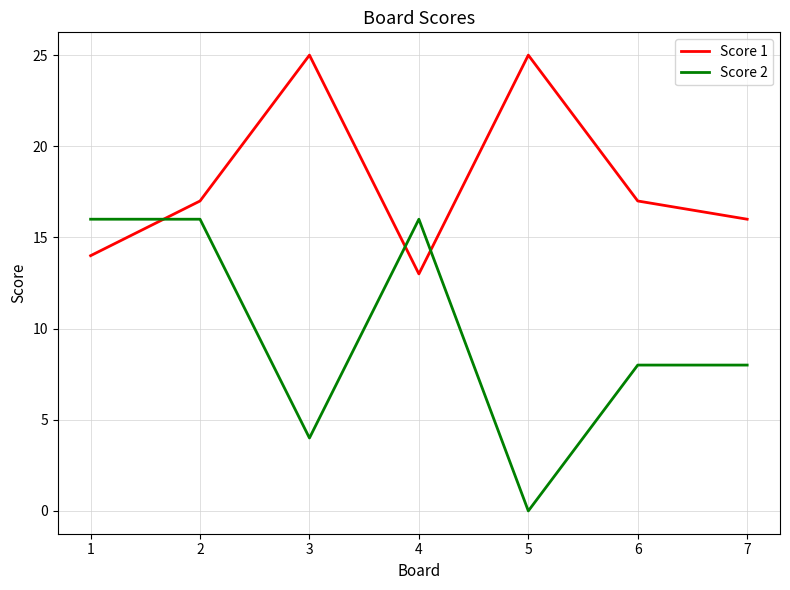

Where does the Score 2 series first go above 8?

1